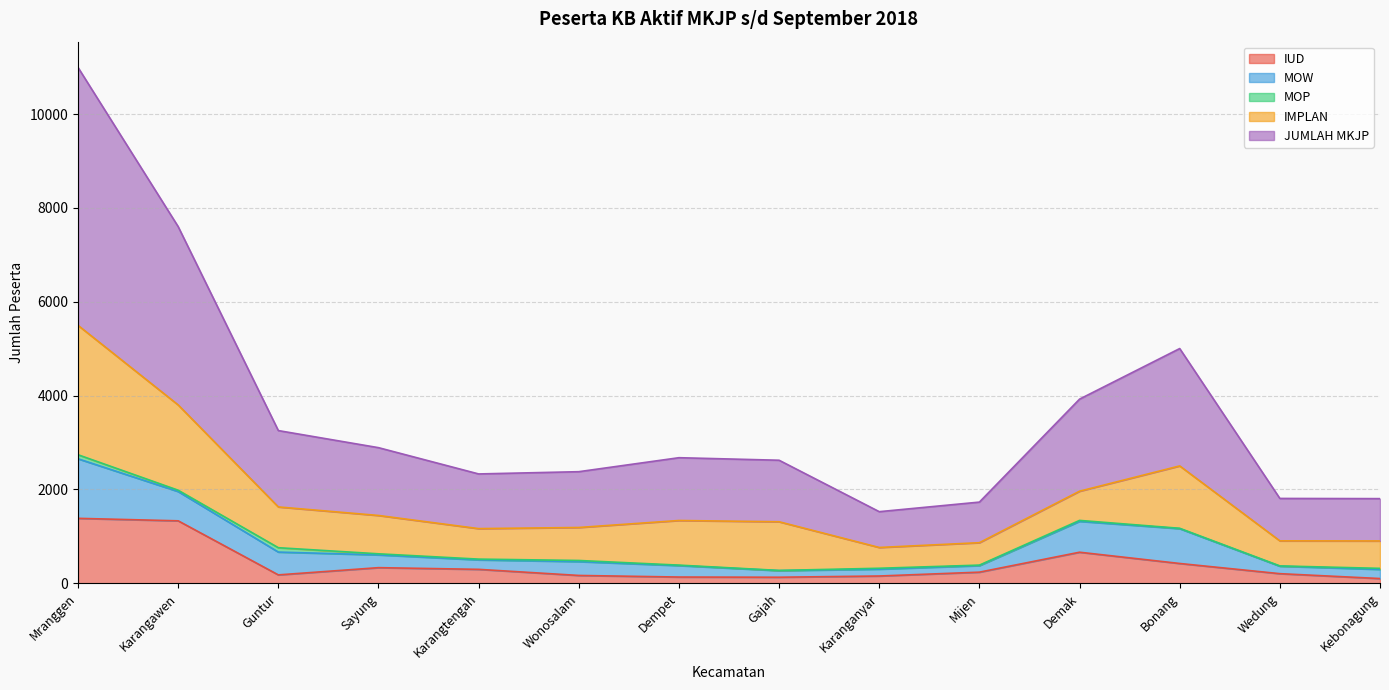

Where do IUD and IMPLAN first cross each other?

Mijen and Demak